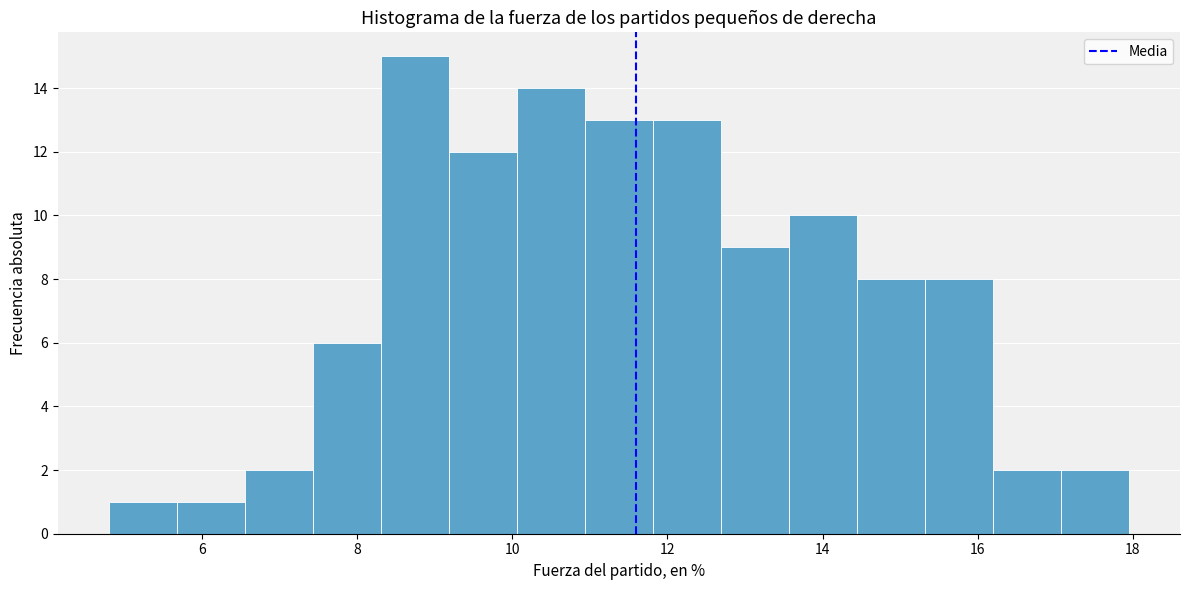

What is the height of the bar covering 13.6 to 14.4 on the x-axis? Neither the bar edges nor the heights are printed on the chart, so give them approximately, as read against the axes.

10